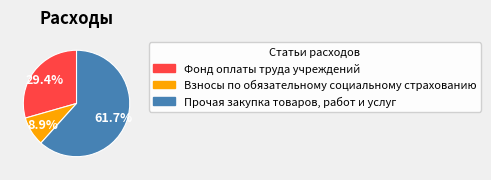

Rank the categories by value from highest to lowest.

Прочая закупка товаров, работ и услуг, Фонд оплаты труда учреждений, Взносы по обязательному социальному страхованию